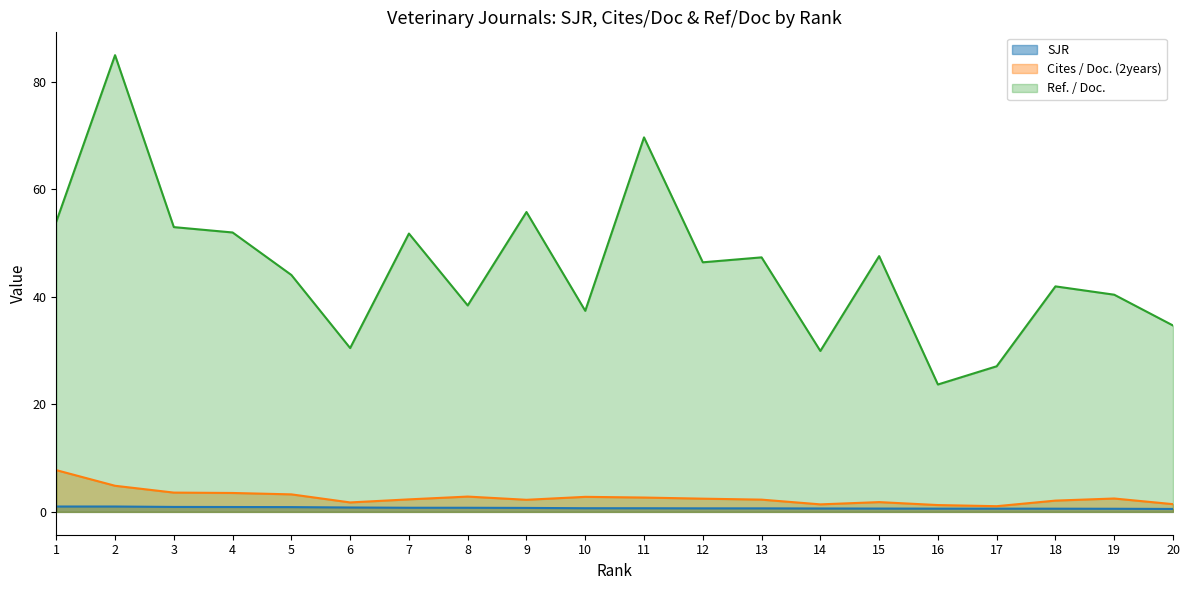

Where does the Cites / Doc. (2years) series first go above 2?

1